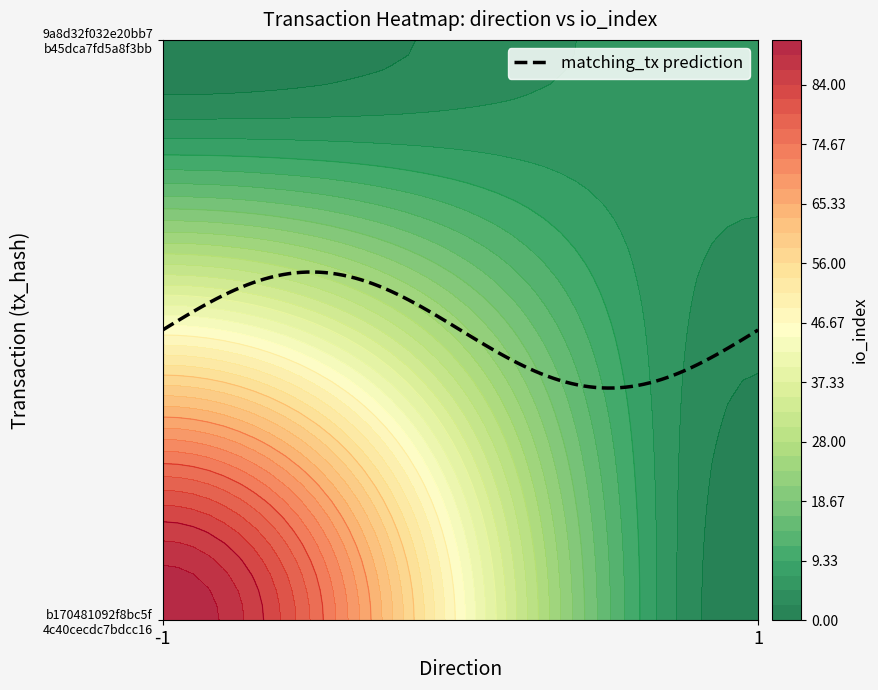

The 9a8d32f032e20bb7b45dca7fd5a8f3bbd390e36 series shows 6 at 1. True or false?

True